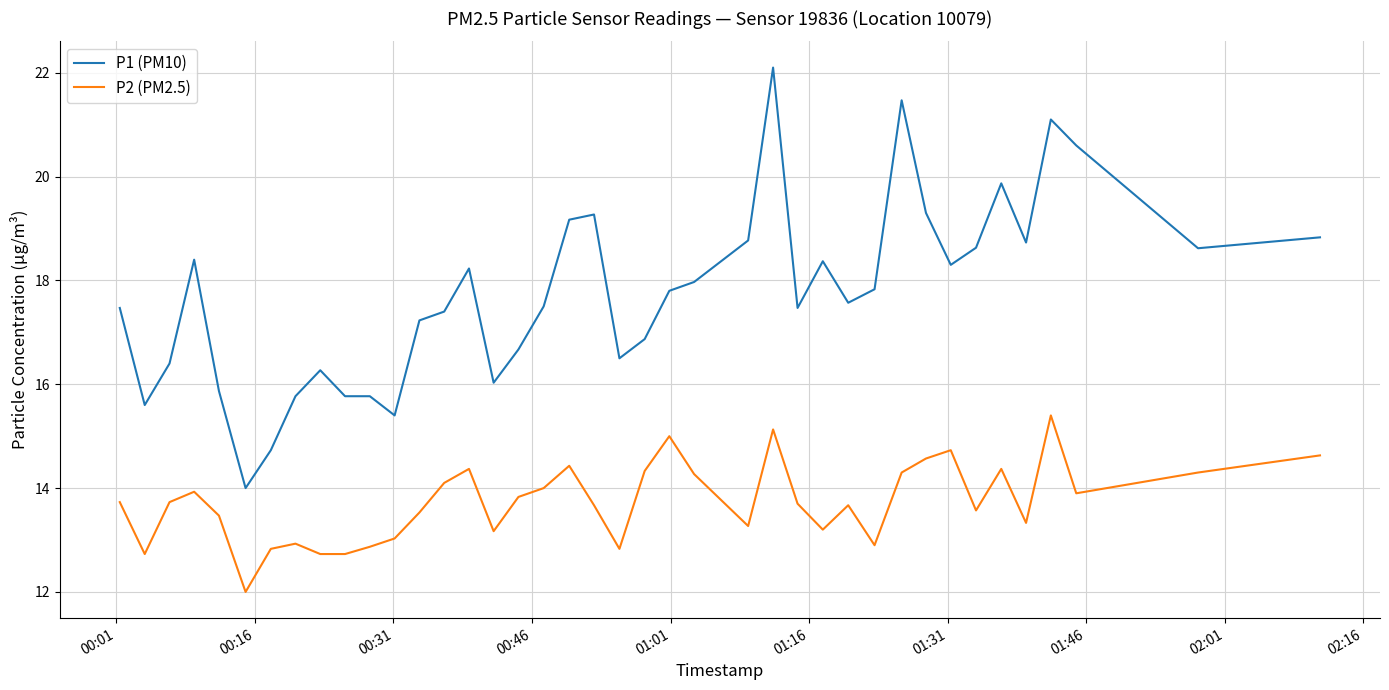

What is the difference between the maximum and minimum values in the P2 (PM2.5) series?

3.4